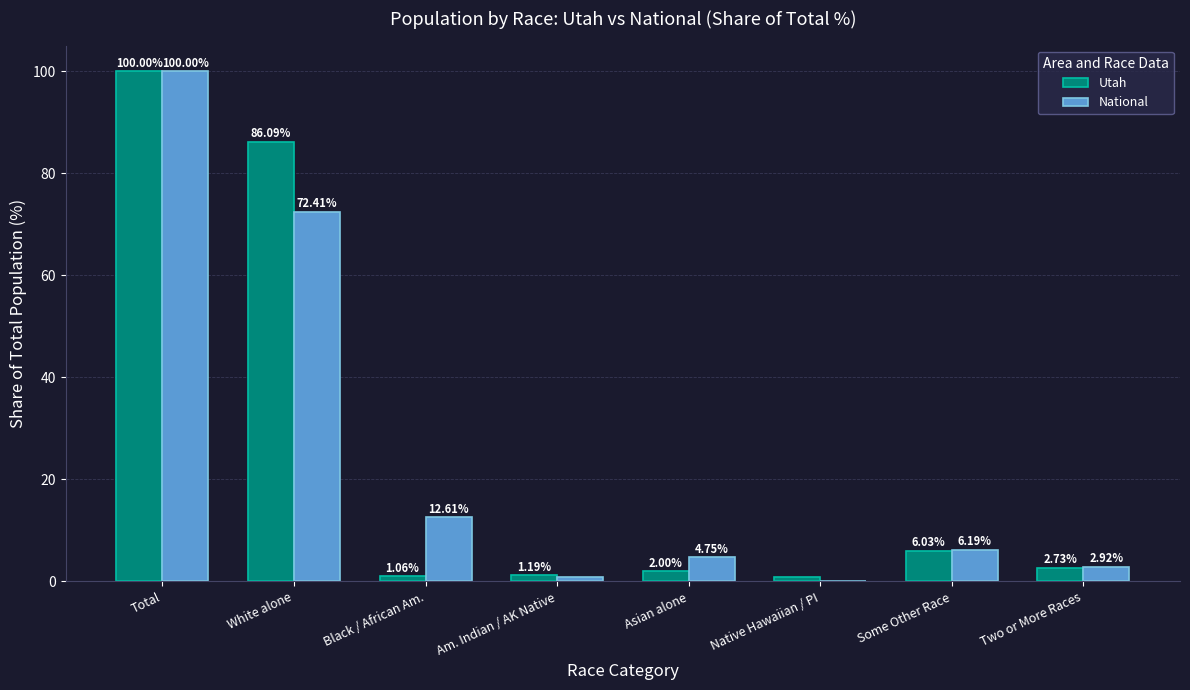

What is the greatest value displayed?

100.0